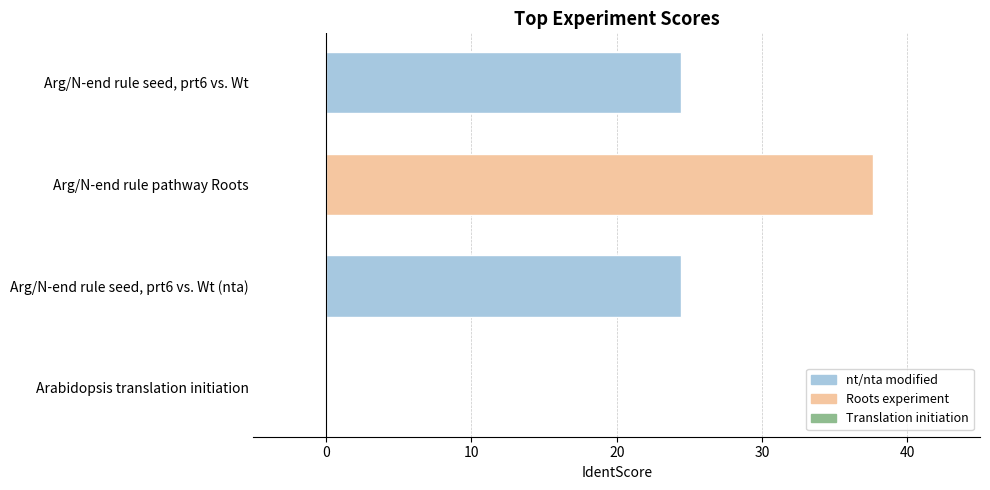

How many values are above zero?

3